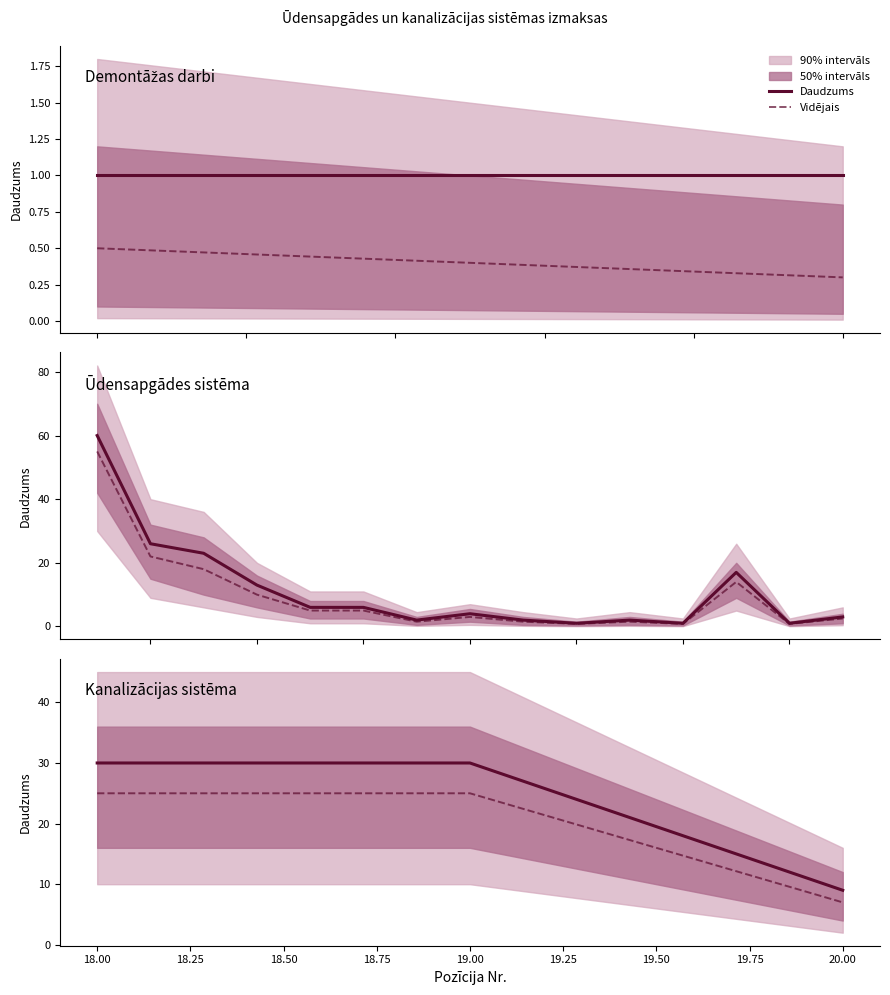

How many lines are shown in the chart?

2